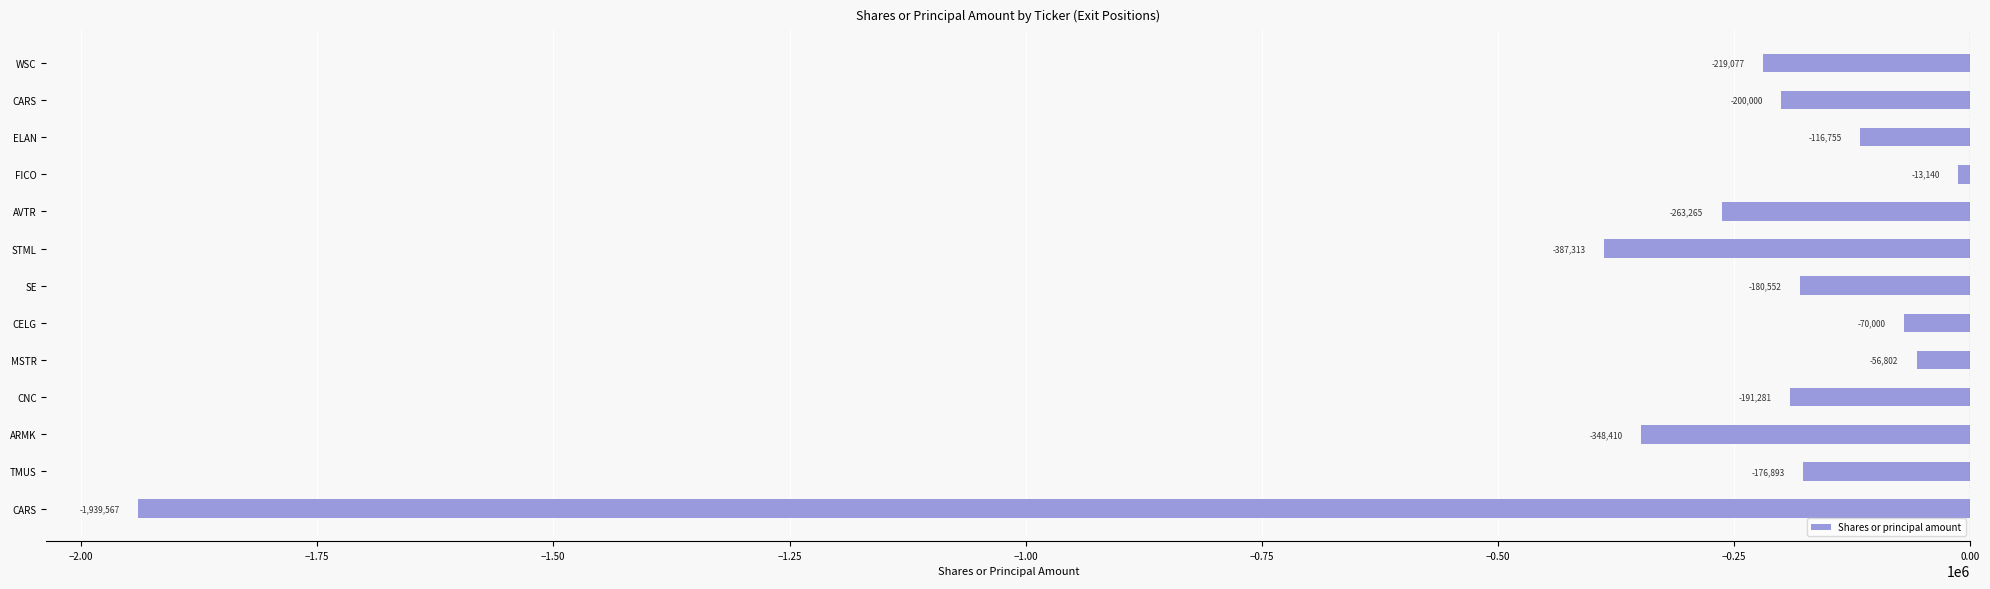

Where is the data nearest to the value -976353?

STML